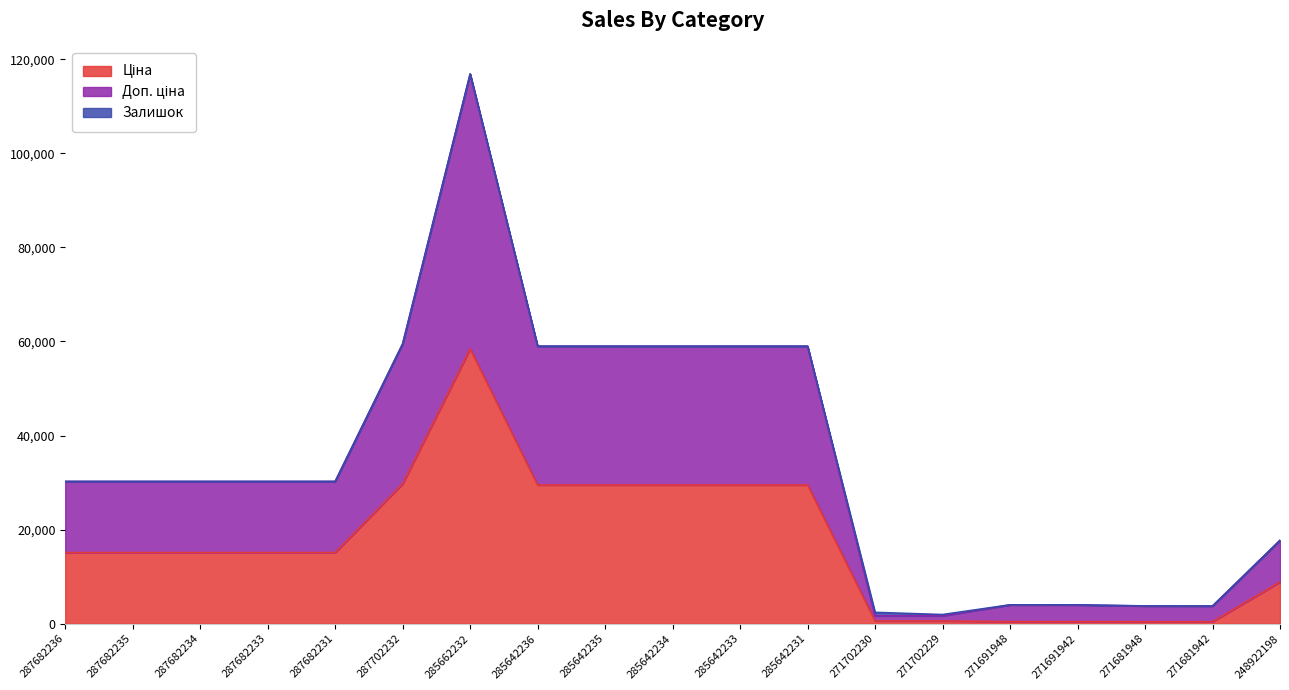

At which category is the sum across all series the highest?

285662232